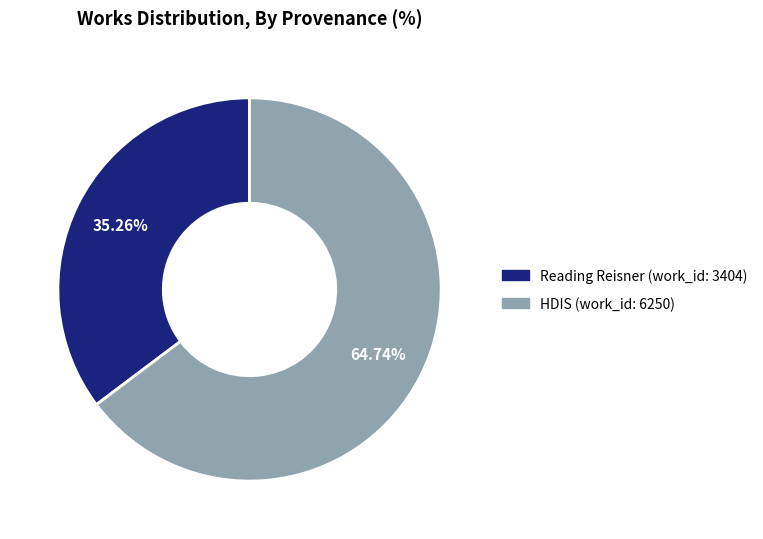

What percentage is the HDIS (work_id: 6250) slice, to the nearest percent?

65%